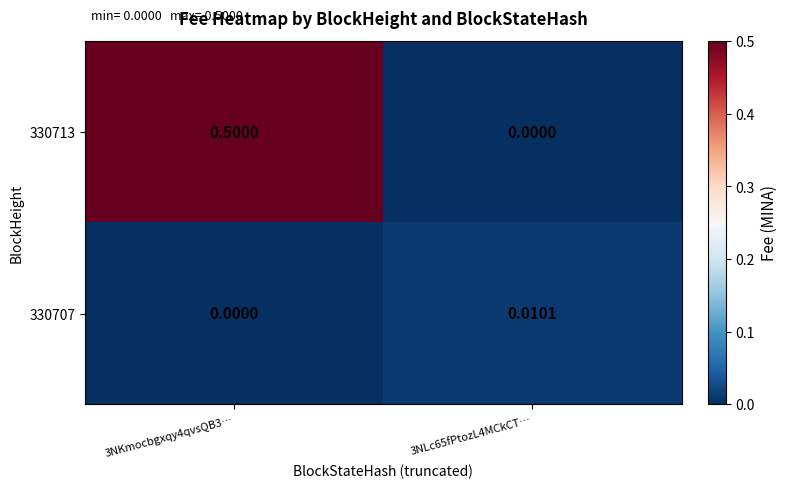

Is the value of 330707 at 3NLc65fPtozL4MCkCT… greater than the value of 330713 at 3NKmocbgxqy4qvsQB3…?

No